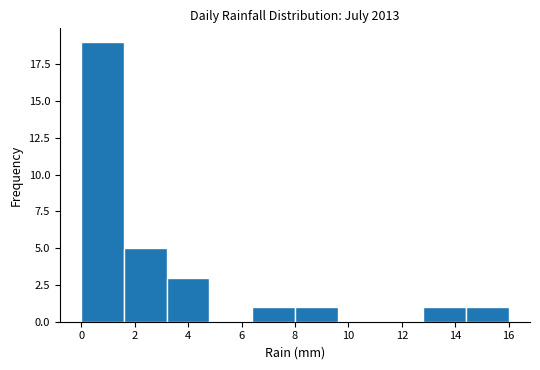

Over which range of the x-axis is the bar tallest?

0.0 to 1.6